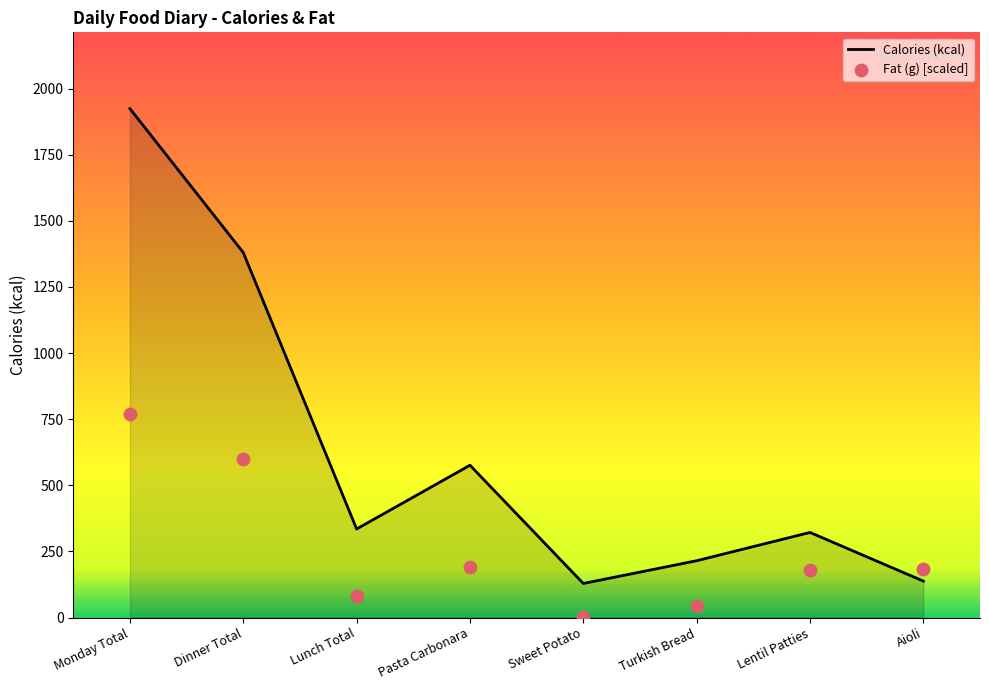

Which series contains the highest Y value?

Calories (kcal)